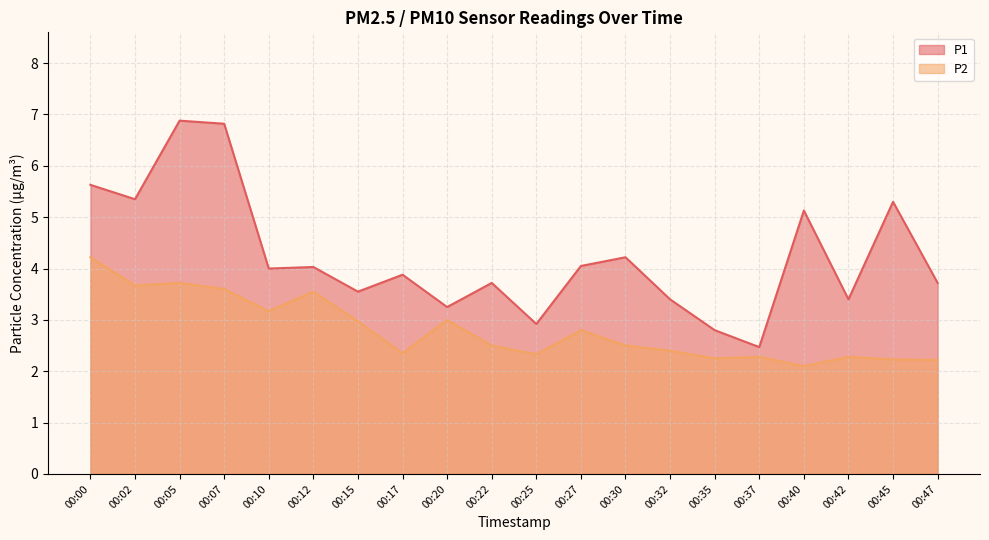

At which label does P1 first exceed 4?

00:00